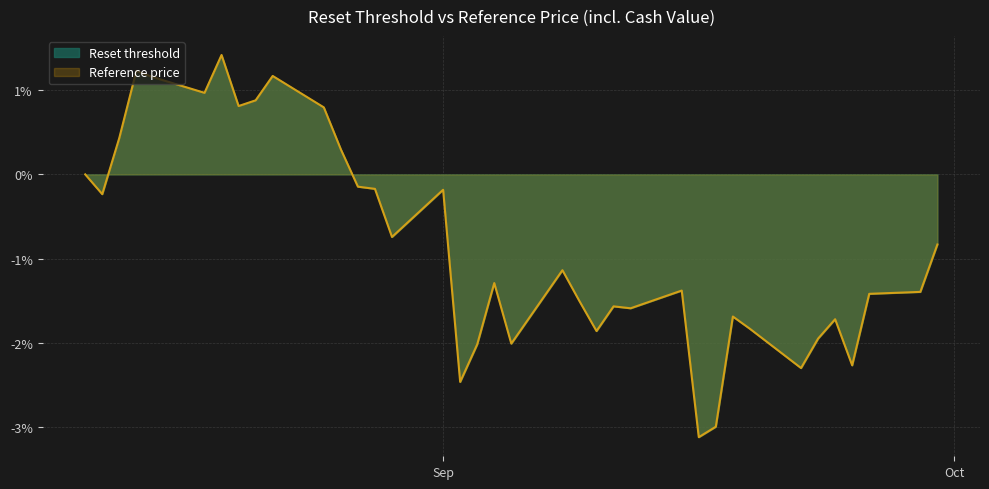

At which label is Reset threshold closest to 0?

2025-08-11